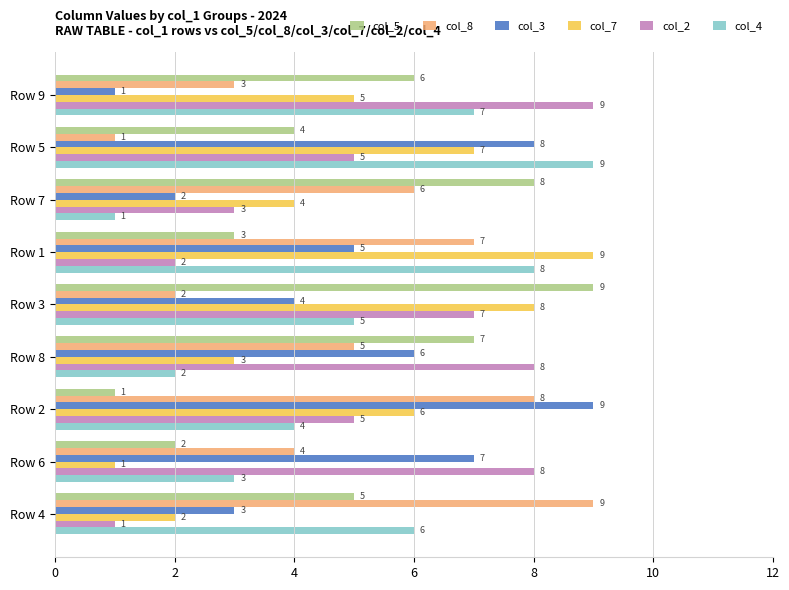

Which series changed the most between Row 2 and Row 4?

col_3